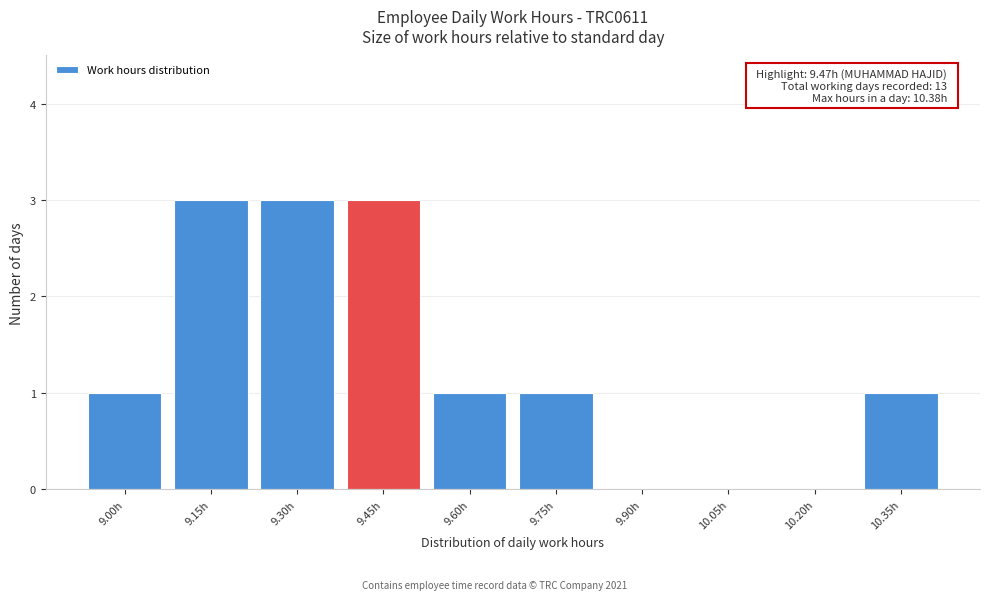

Reading left to right, transcribe all the data shown in this chart.

9.00h=1	9.15h=3	9.30h=3	9.45h=3	9.60h=1	9.75h=1	9.90h=0	10.05h=0	10.20h=0	10.35h=1